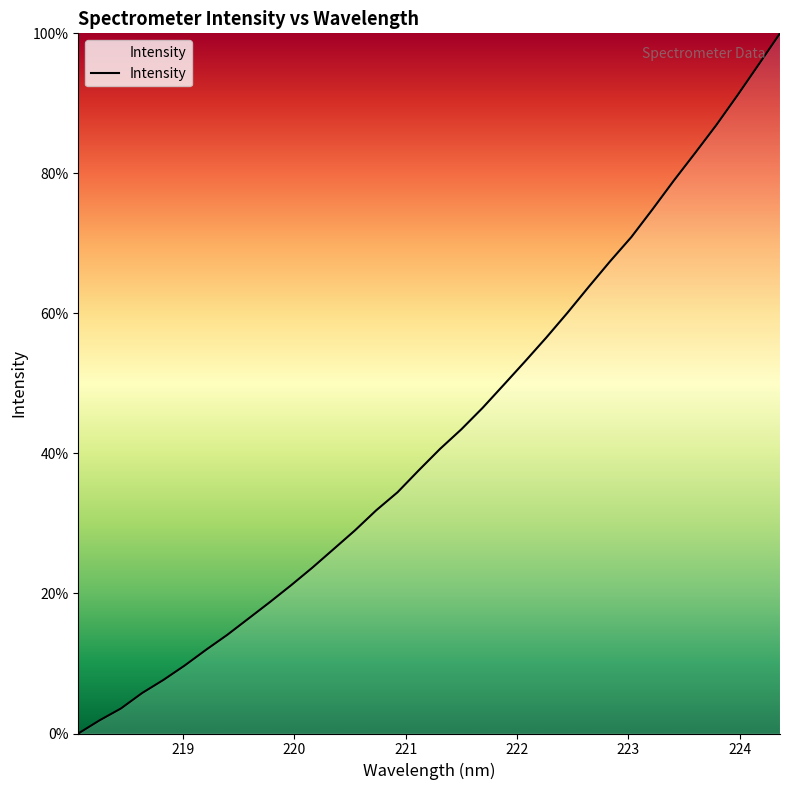

Reading left to right, what are all the values shown in this chart?

0.0	1.9	3.6	5.8	7.7	9.7	12.0	14.1	16.4	18.8	21.2	23.7	26.3	29.0	31.9	34.4	37.6	40.6	43.4	46.5	49.8	53.1	56.6	60.1	63.8	67.4	70.9	74.9	79.0	82.9	86.9	91.2	95.6	100.0